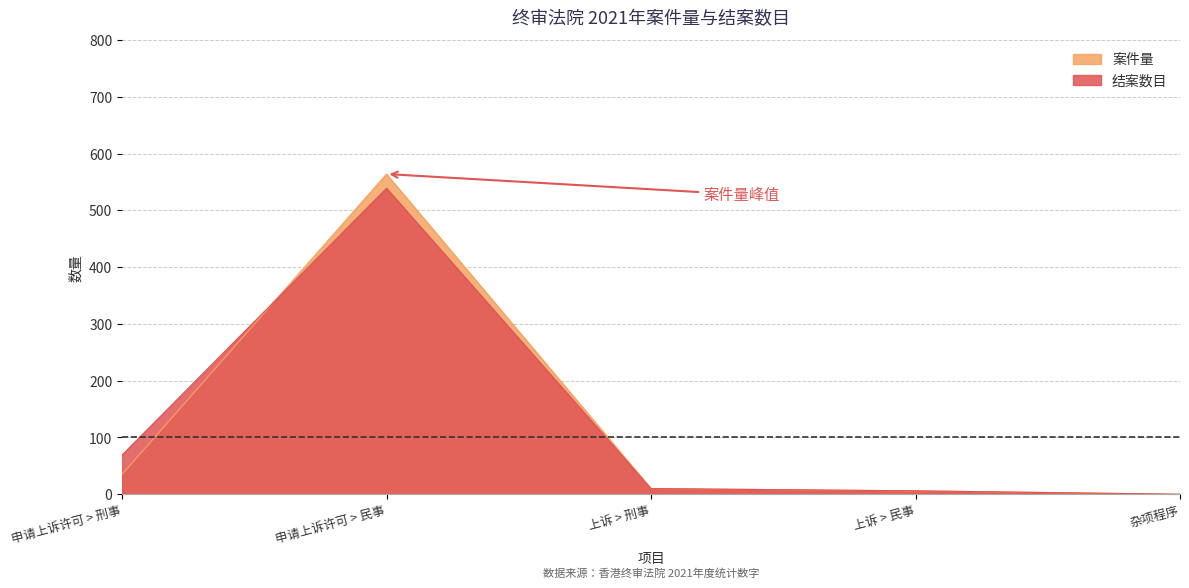

What is the difference between the second highest and second lowest values in the 案件量 series?

29